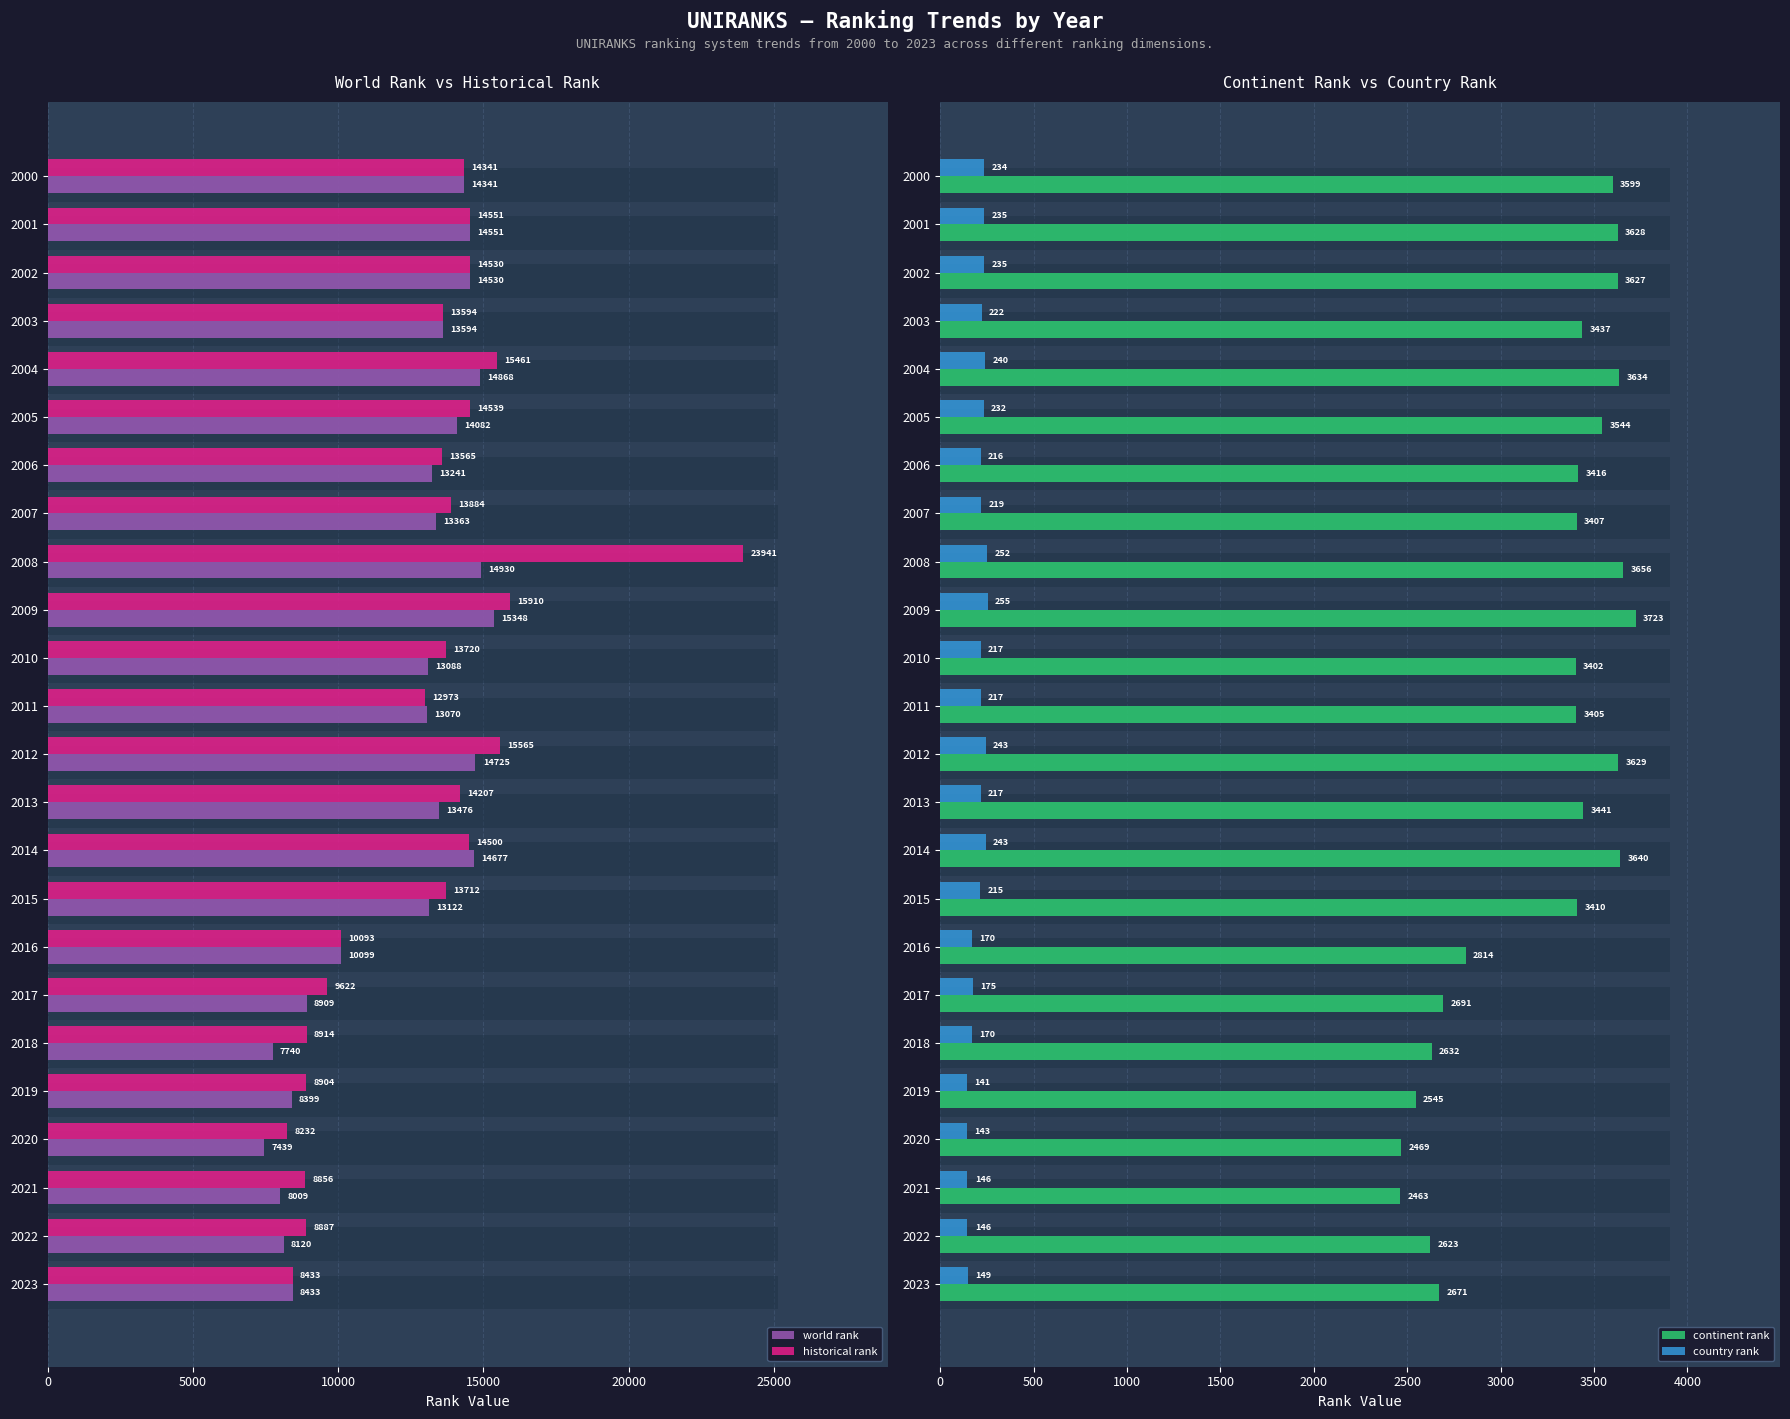

At which category does the chart reach its peak across all series?

2008